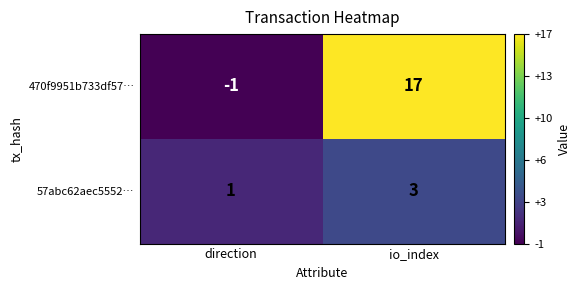

The value of 57abc62aec5552… at direction is 2. True or false?

False